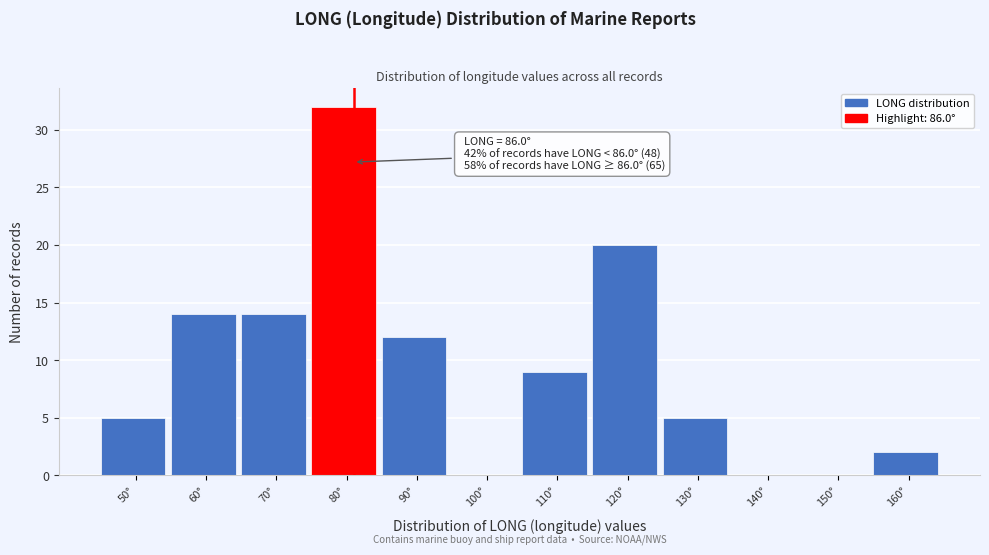

Reading left to right, transcribe all the data shown in this chart.

50°=5	60°=14	70°=14	80°=32	90°=12	100°=0	110°=9	120°=20	130°=5	140°=0	150°=0	160°=2